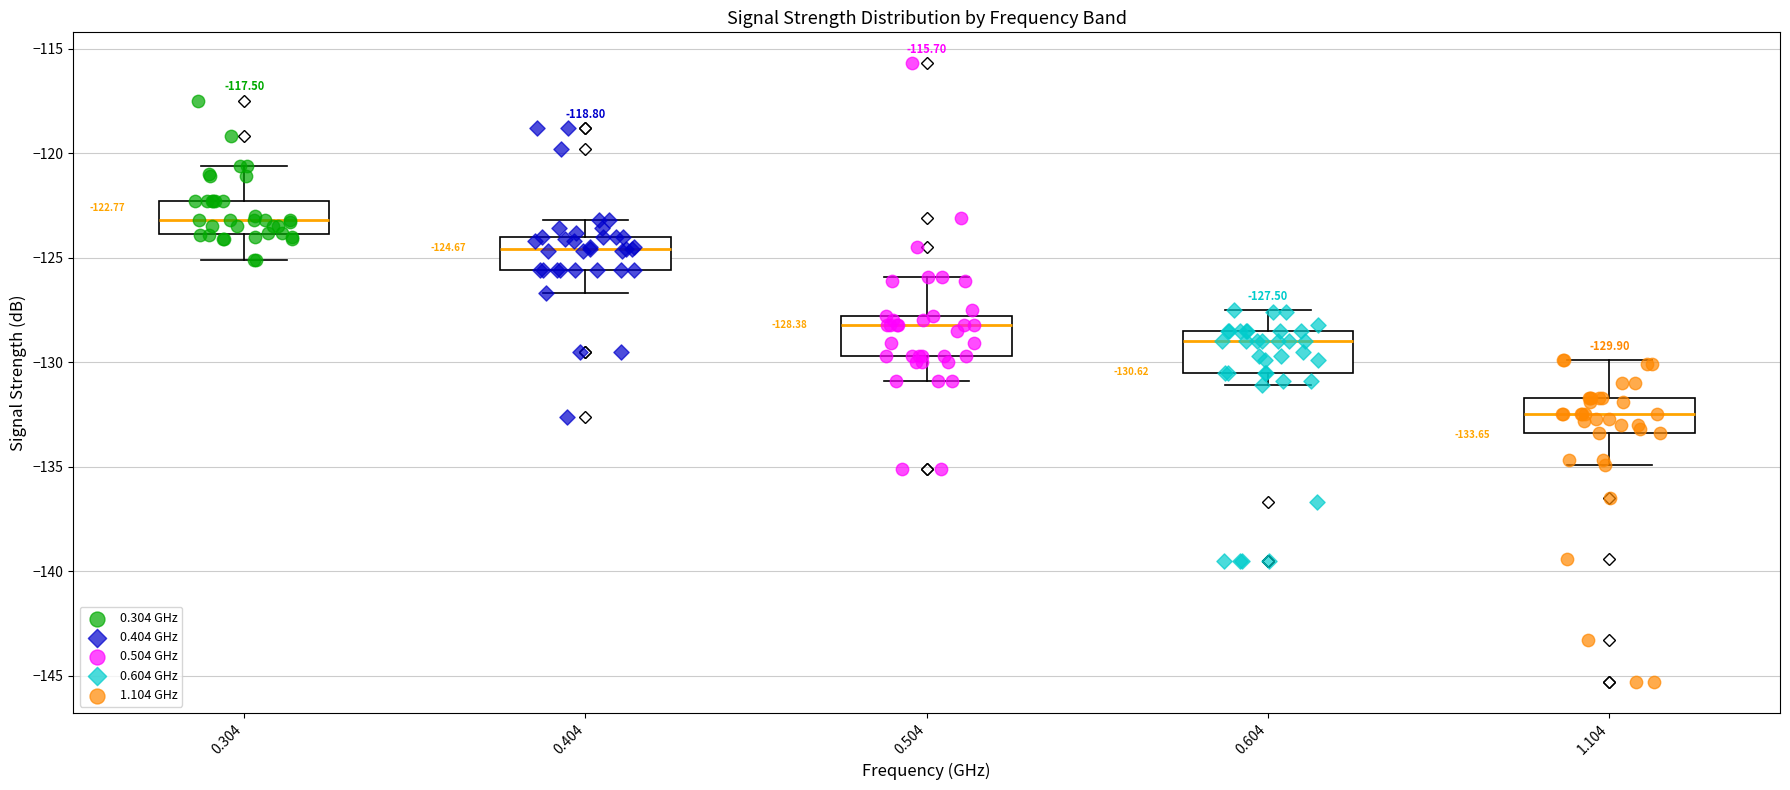

Which box has the highest median line?

0.304